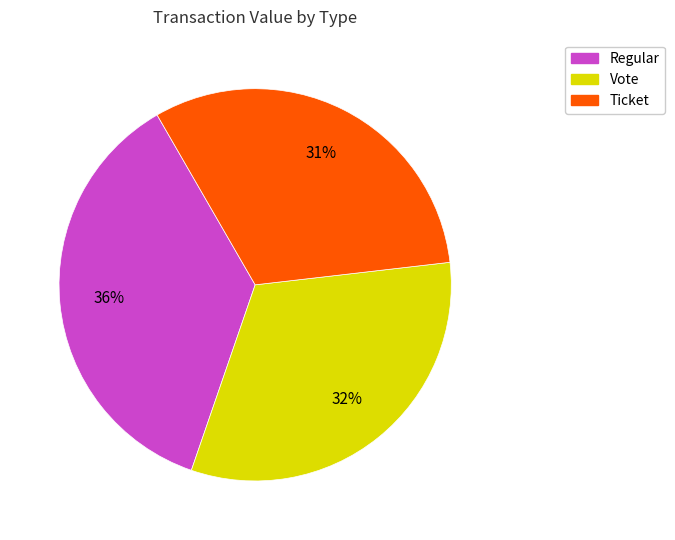

To the nearest percent, what is the average slice percentage?

33%